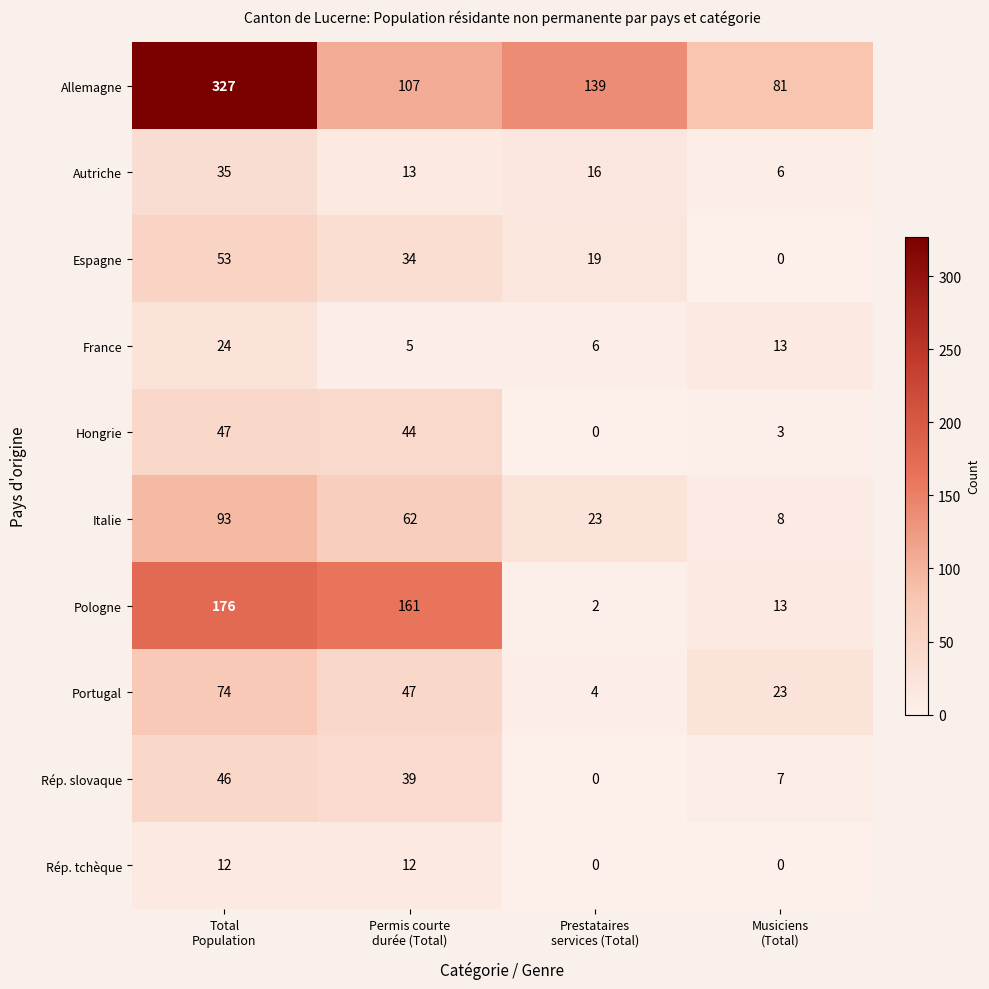

List the series in order of their peak value, highest first.

Allemagne, Pologne, Italie, Portugal, Espagne, Hongrie, Rép. slovaque, Autriche, France, Rép. tchèque